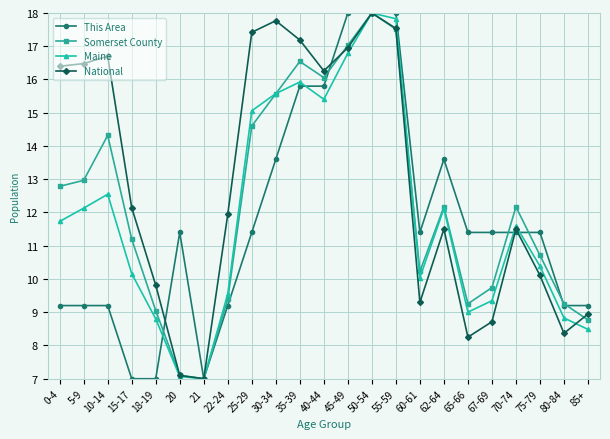

The value of National at 45-49 is 23.6. True or false?

False